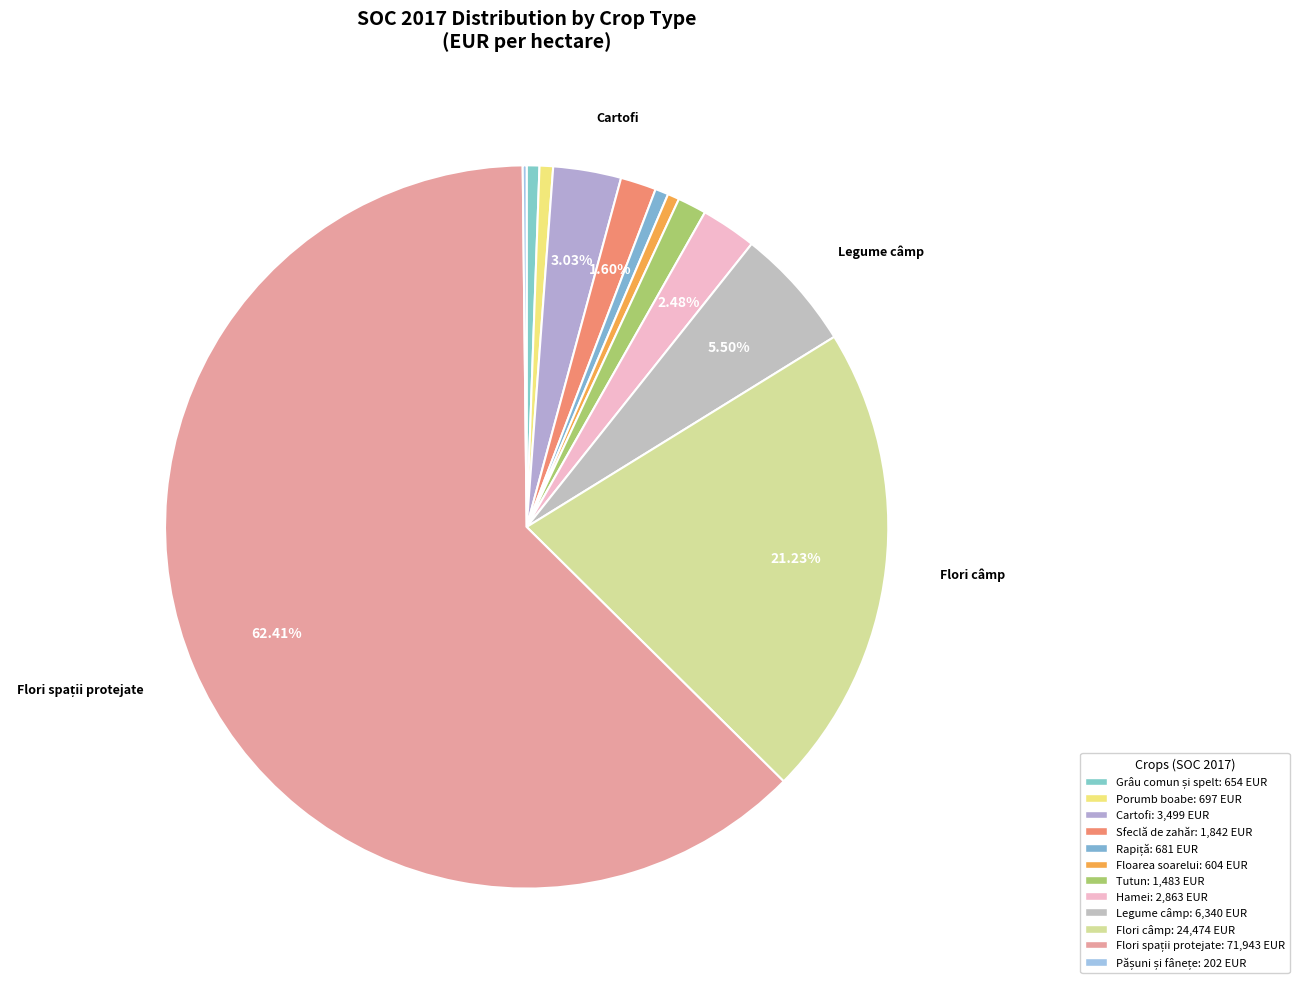

To the nearest percent, what portion does Flori spații protejate represent?

62%